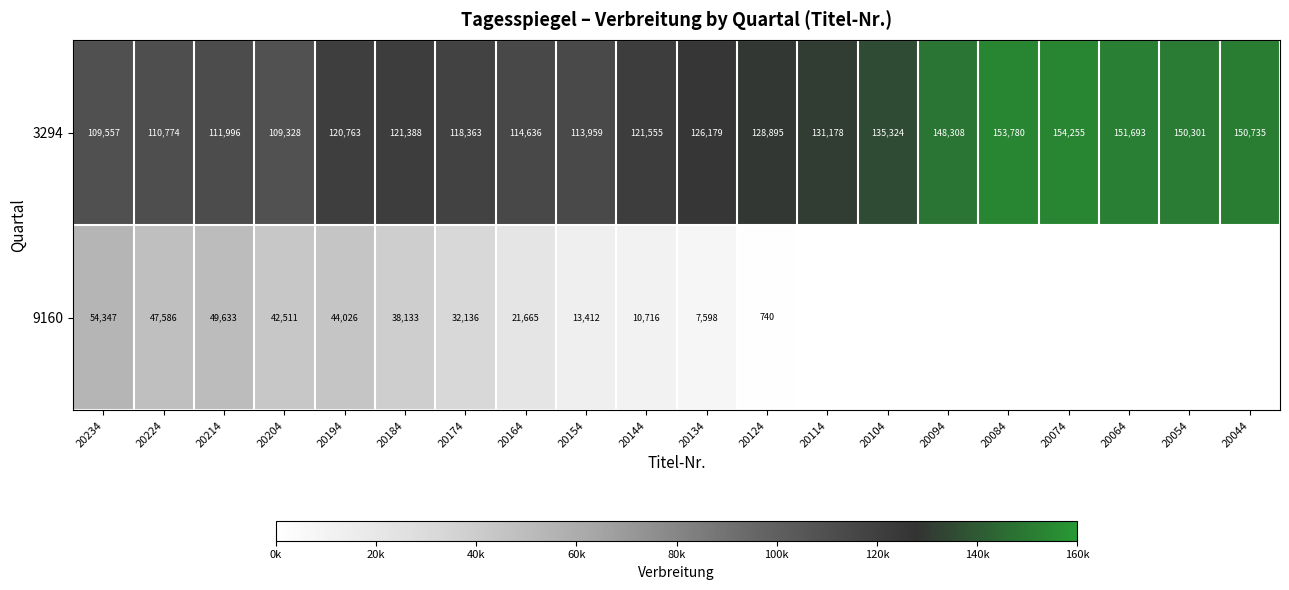

What is the sum of the 3294 values at 20174 and 20064?

270056